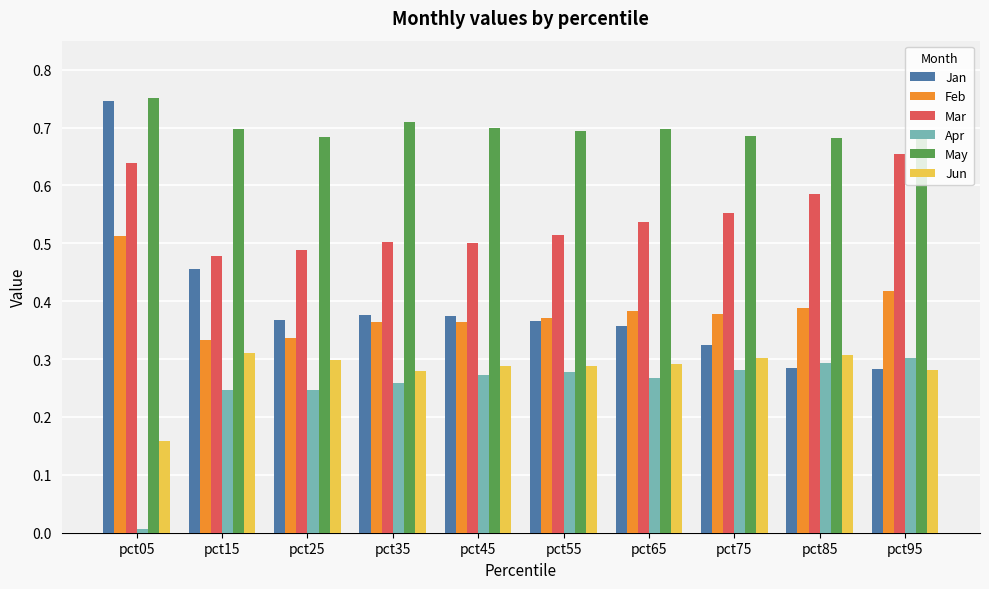

Is it true that Feb equals 0.5 at pct25?

False